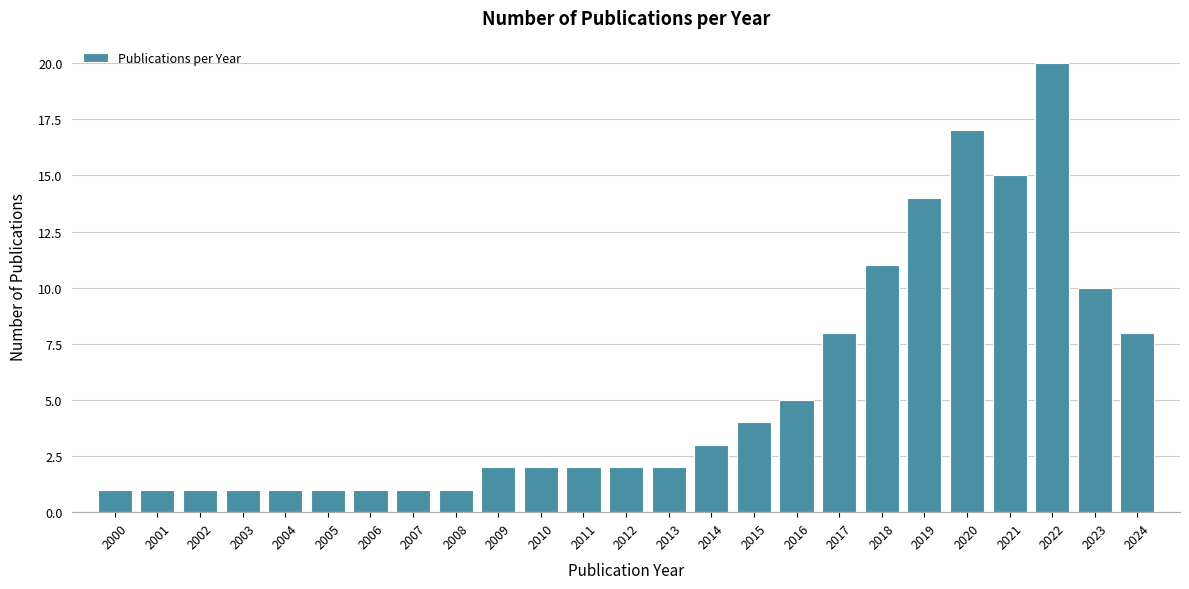

Reading left to right, list all the values displayed in this chart.

1	1	1	1	1	1	1	1	1	2	2	2	2	2	3	4	5	8	11	14	17	15	20	10	8